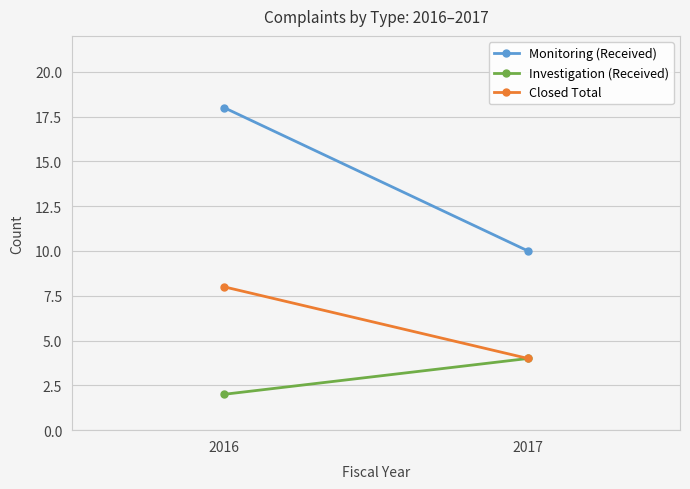

What is the value of the Investigation (Received) point at the 1st from the left?

2